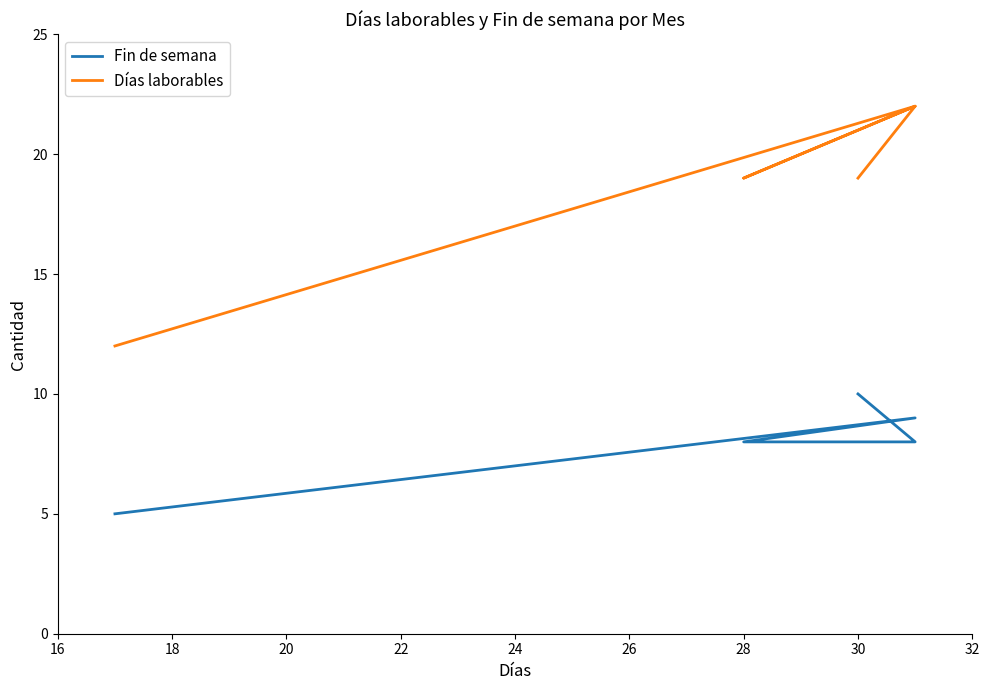

What is the sum of the Fin de semana values at 28 and 30?

18